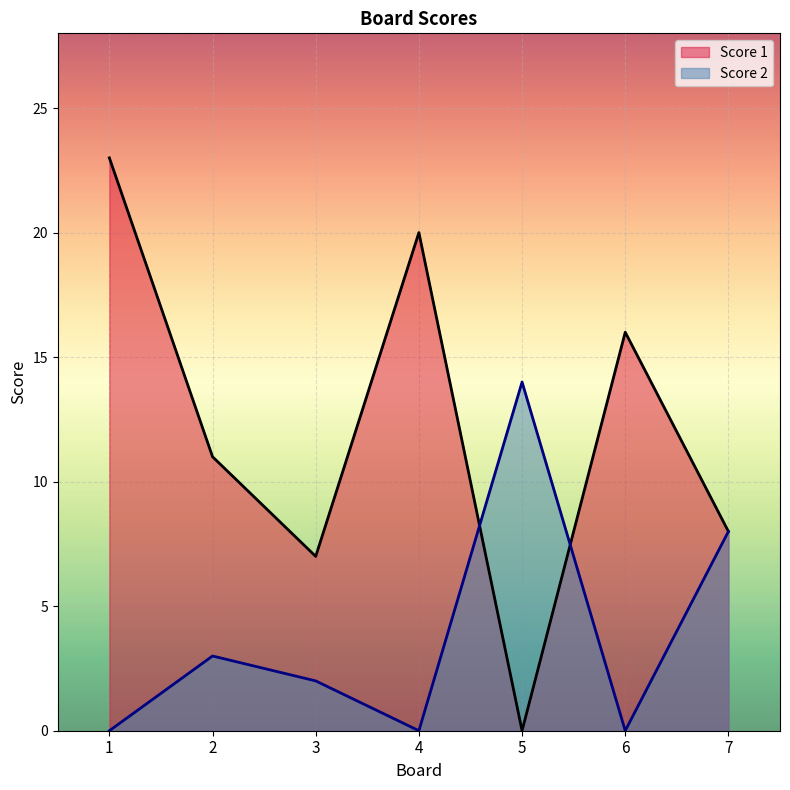

How many times do Score 1 and Score 2 cross each other?

2